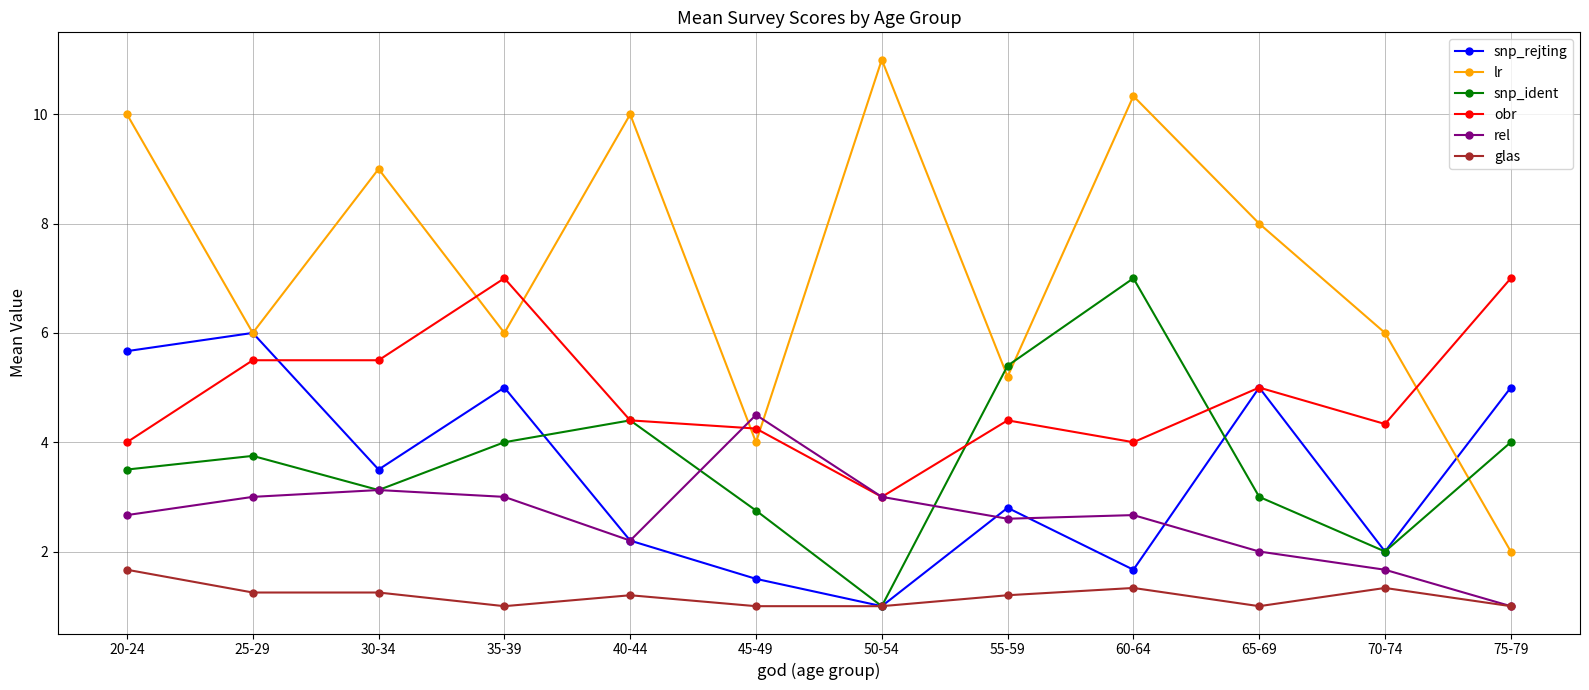

What is the label of the 3rd point from the left?

30-34